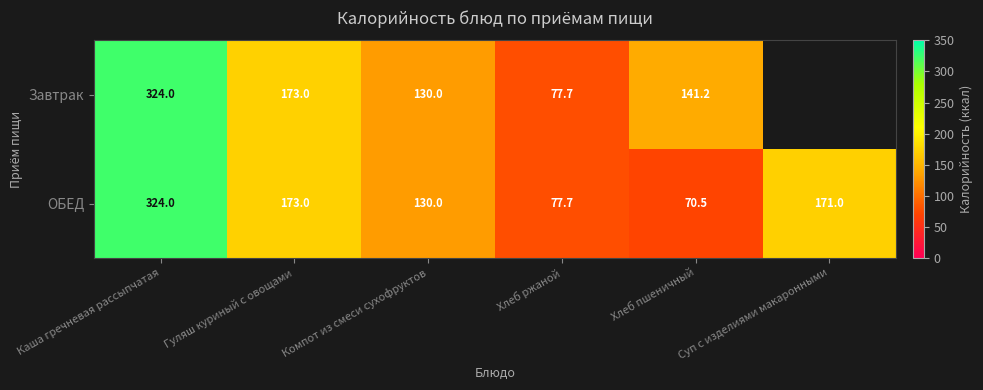

What value does the ОБЕД series have at Каша гречневая рассыпчатая?

324.0